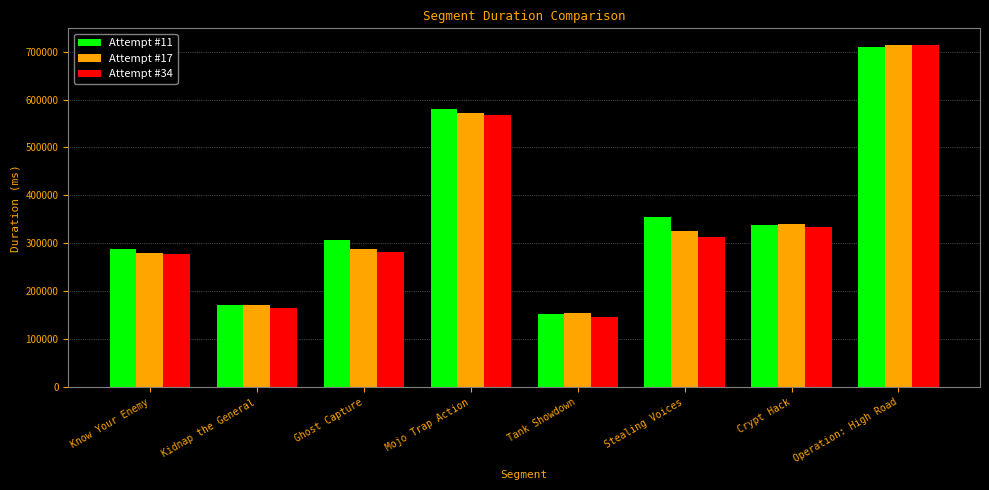

Which series has the largest total across all categories?

Attempt #11